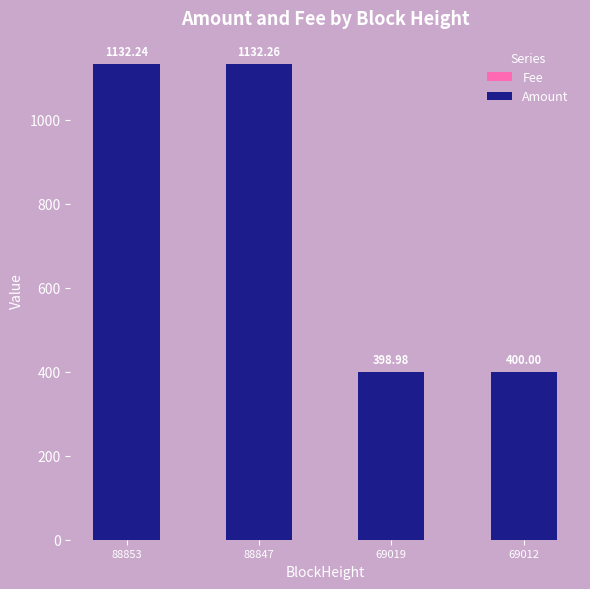

At which category is the sum across all series the highest?

88847